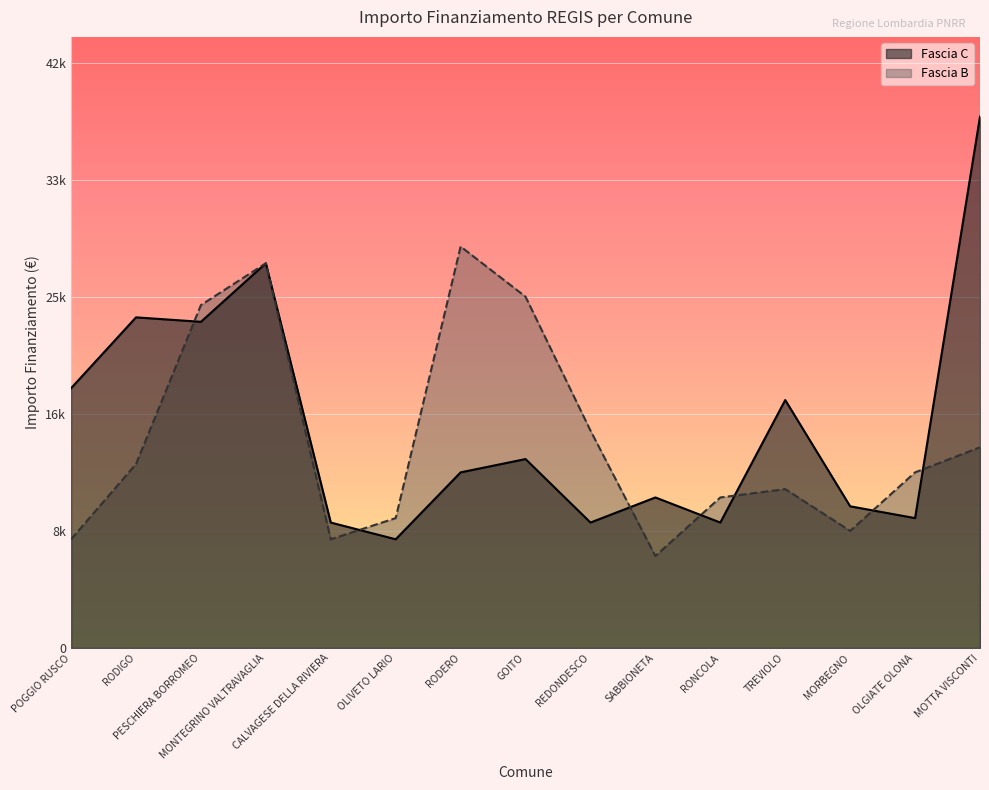

Is it true that Fascia C equals 38565 at MOTTA VISCONTI?

True